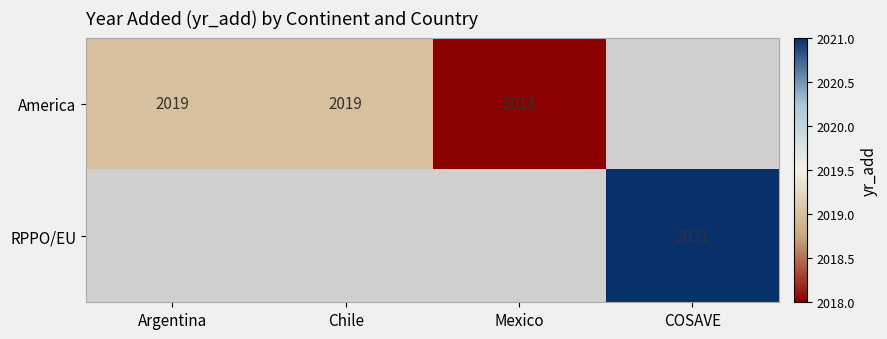

Is it true that America equals 3472 at Argentina?

False